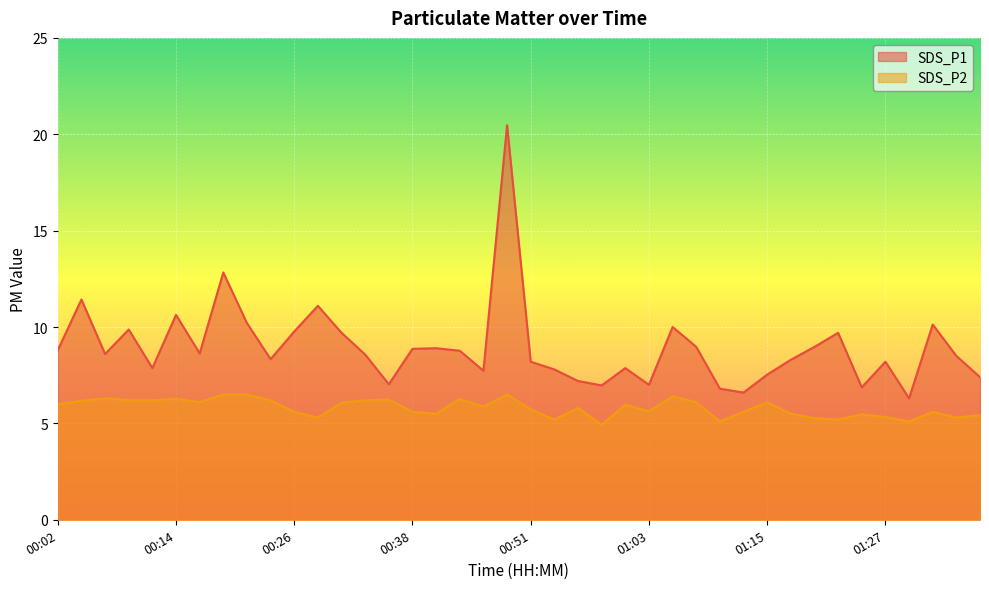

How many lines are shown in the chart?

2